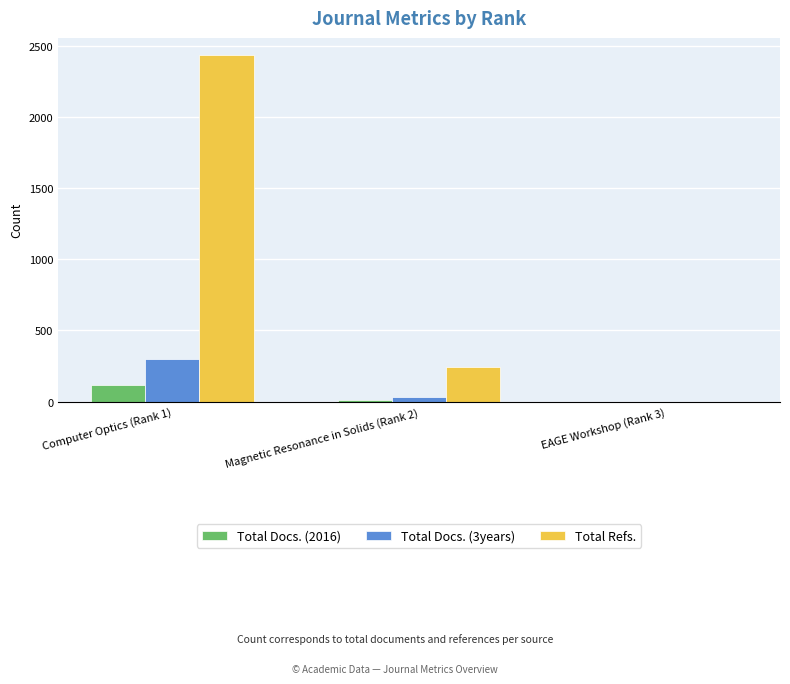

What is the sum of the Total Docs. (2016) values at Magnetic Resonance in Solids (Rank 2) and EAGE Workshop (Rank 3)?

16